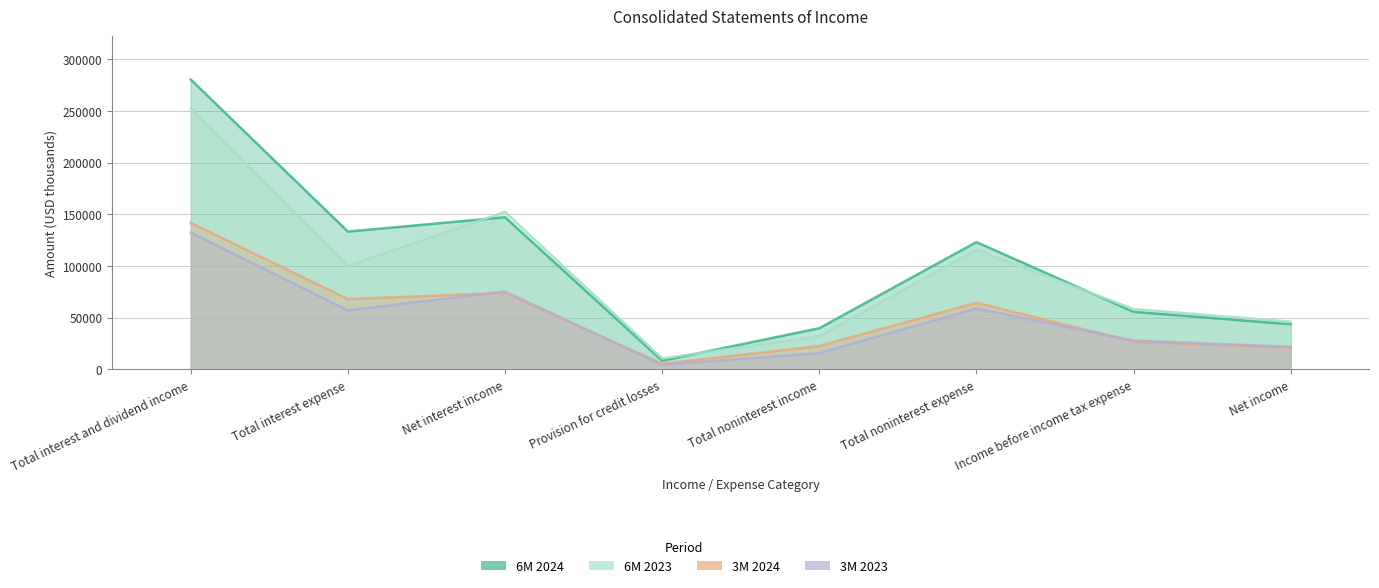

How many categories are shown in the chart?

8